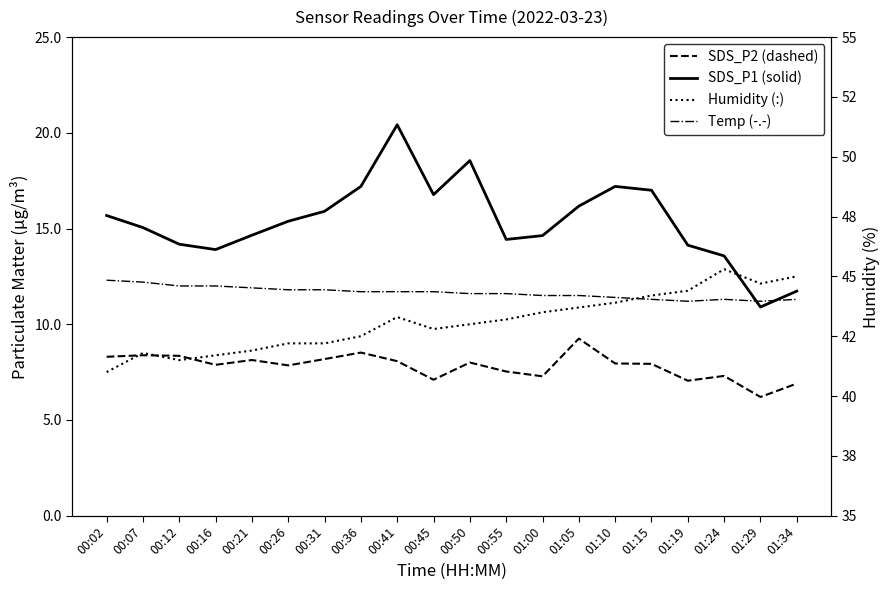

What is the label of the 6th point from the right?

01:10